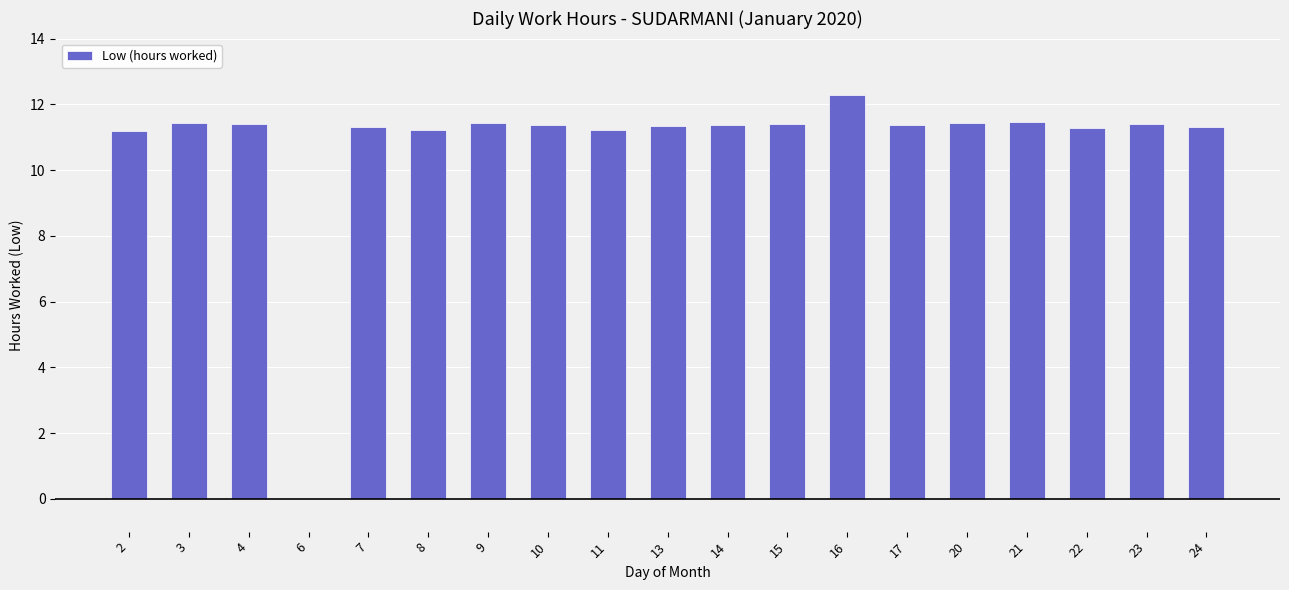

Which has a higher value, 6 or 13?

13